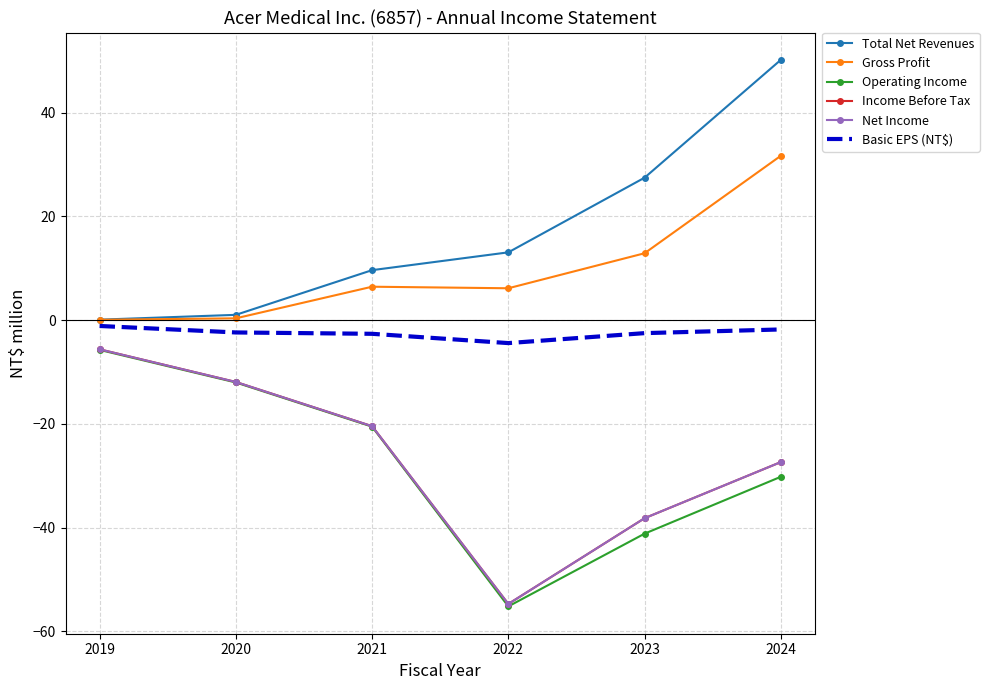

What is the maximum value for Income Before Tax?

-5.6